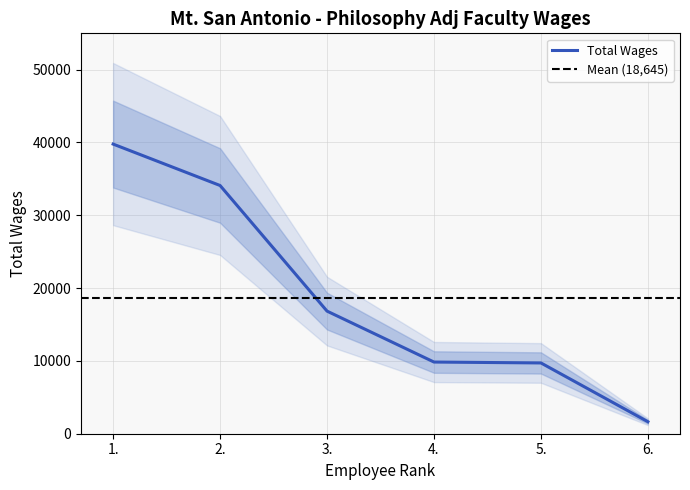

Where does the data first go above 16831?

1.